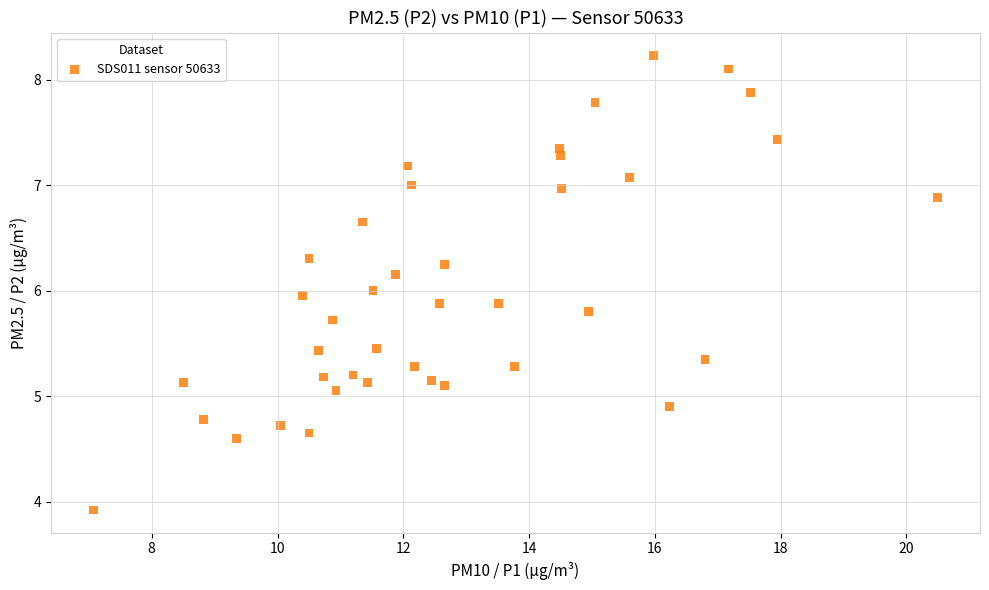

What is the range of X values (max minus min)?

13.4